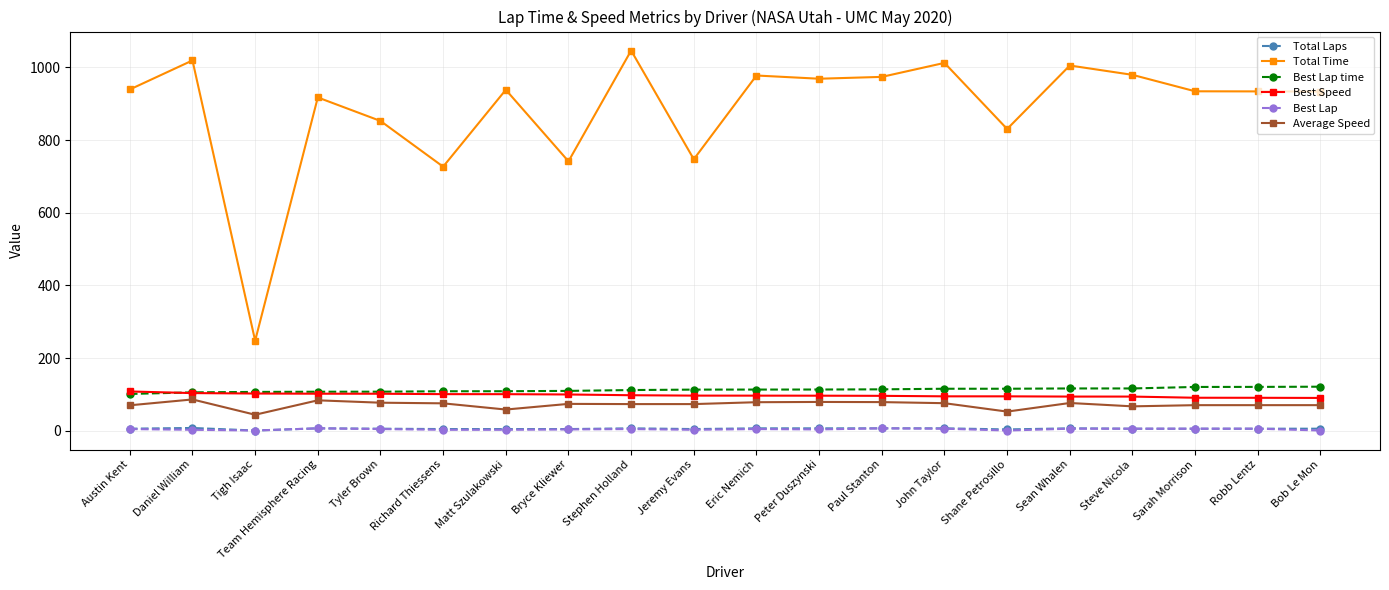

Is it true that Best Speed equals 96.4 at Paul Stanton?

True